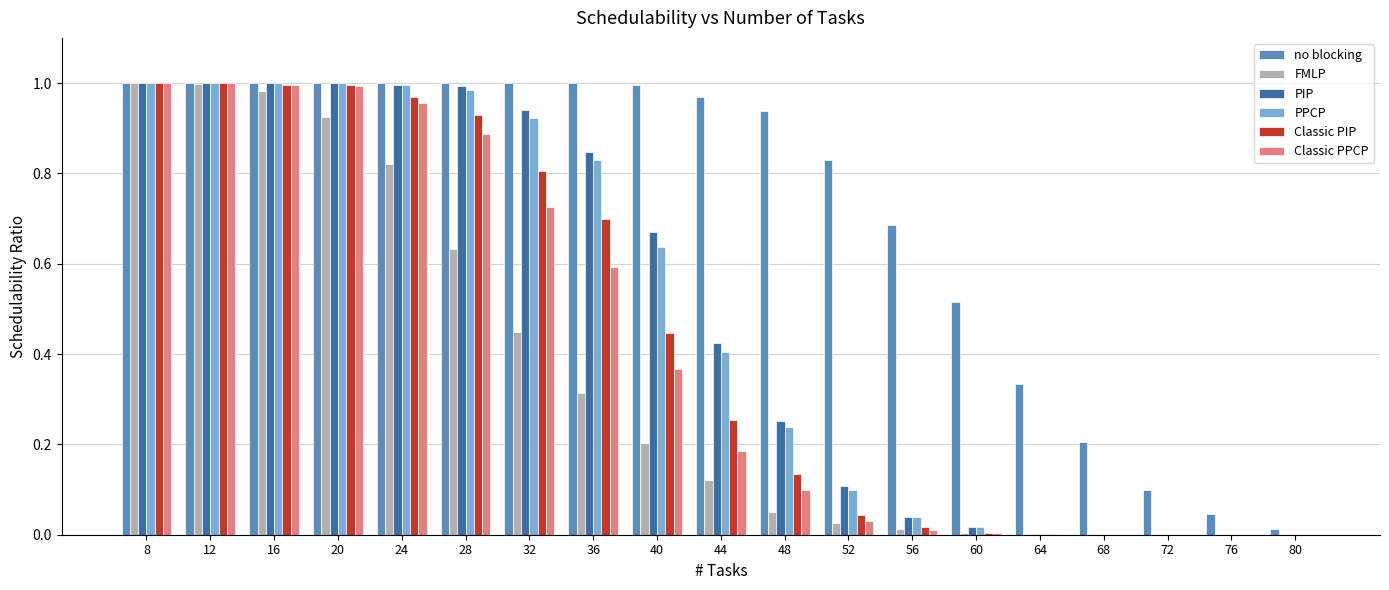

The value of no blocking at 64 is 0.2. True or false?

False